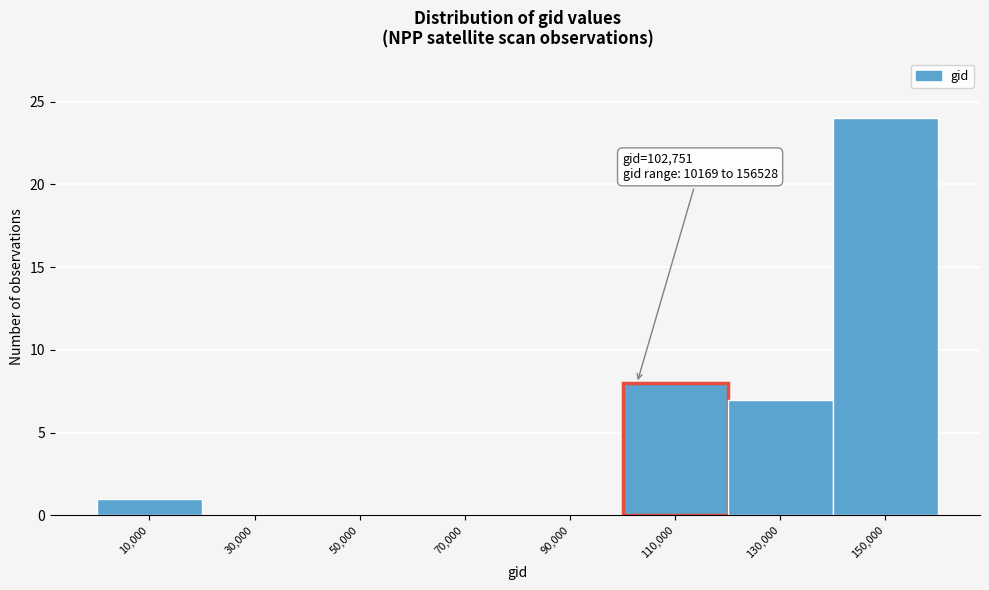

Which range on the x-axis has the tallest bar?

140000 to 160000